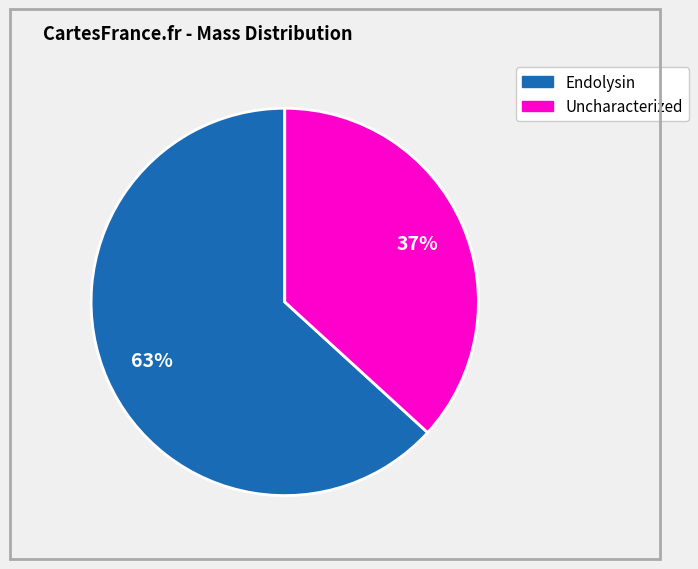

Does any single category account for the majority?

Yes